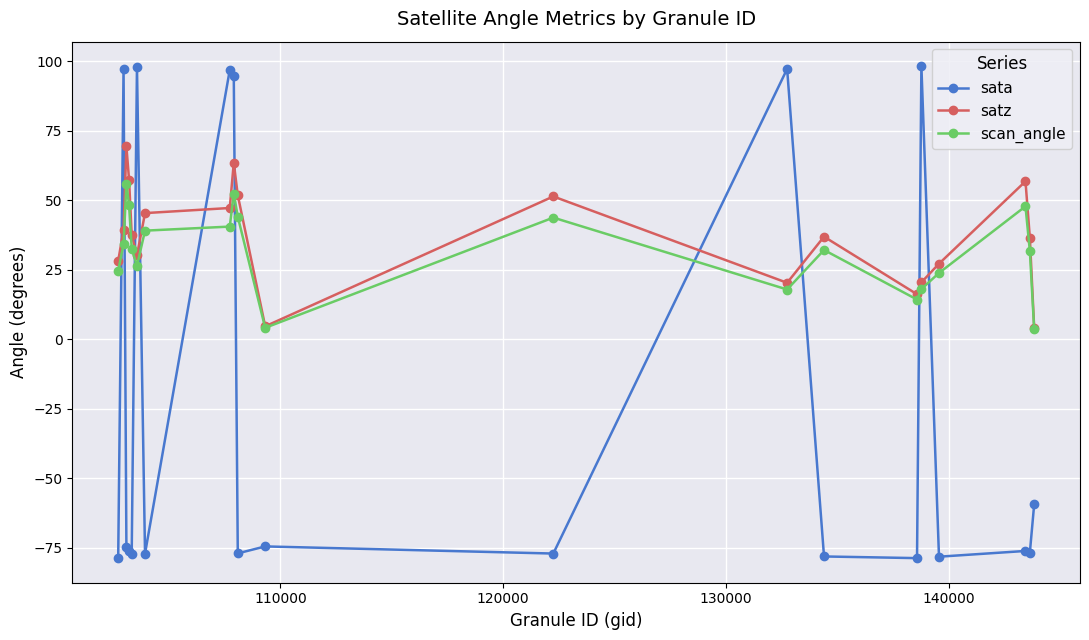

True or false: sata and scan_angle cross at least once.

True